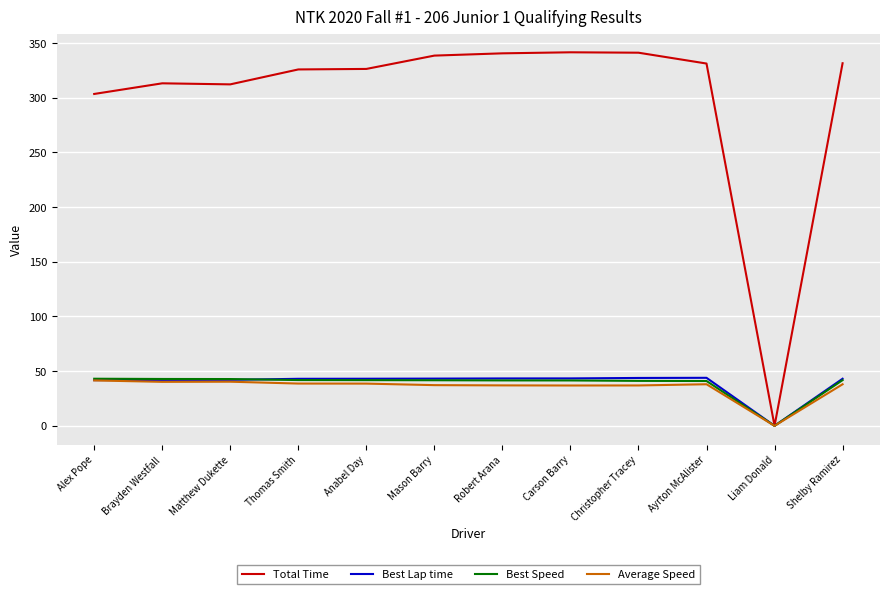

Which series changed the most between Anabel Day and Robert Arana?

Total Time